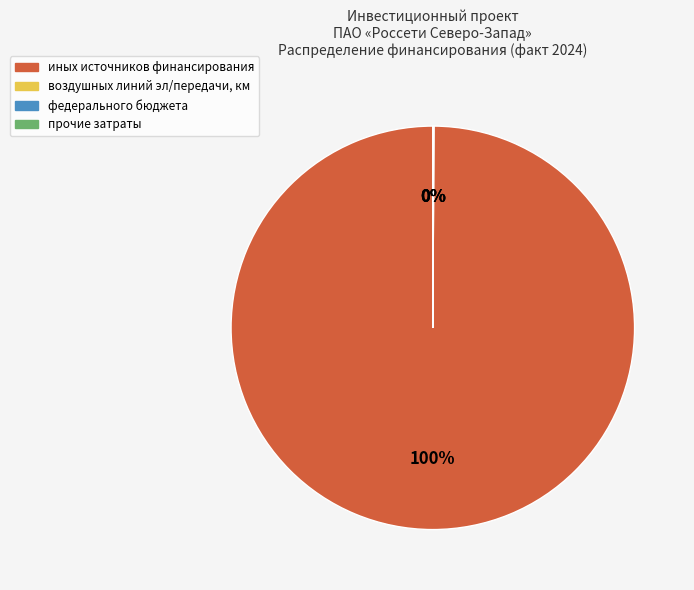

Which slice is the largest?

иных источников финансирования